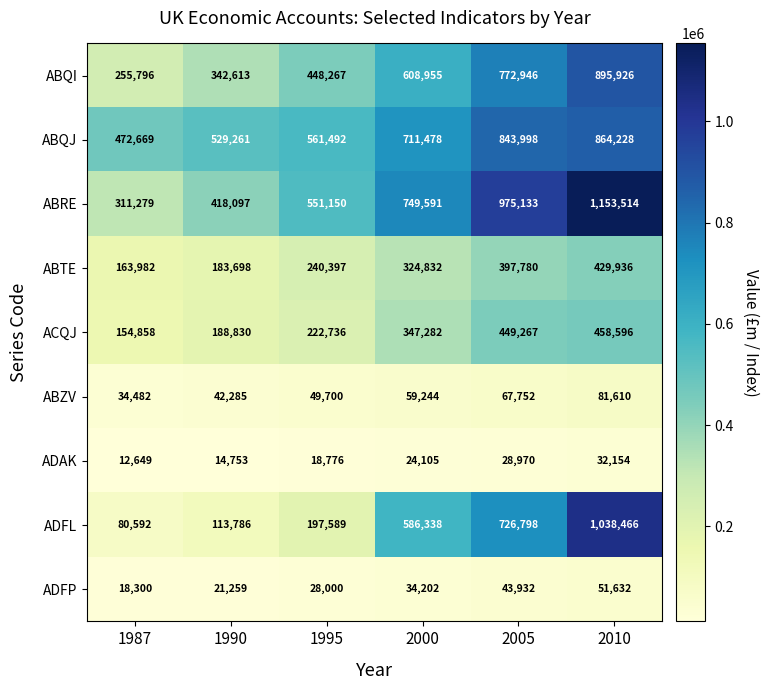

At how many categories does at least one series exceed 530431?

4